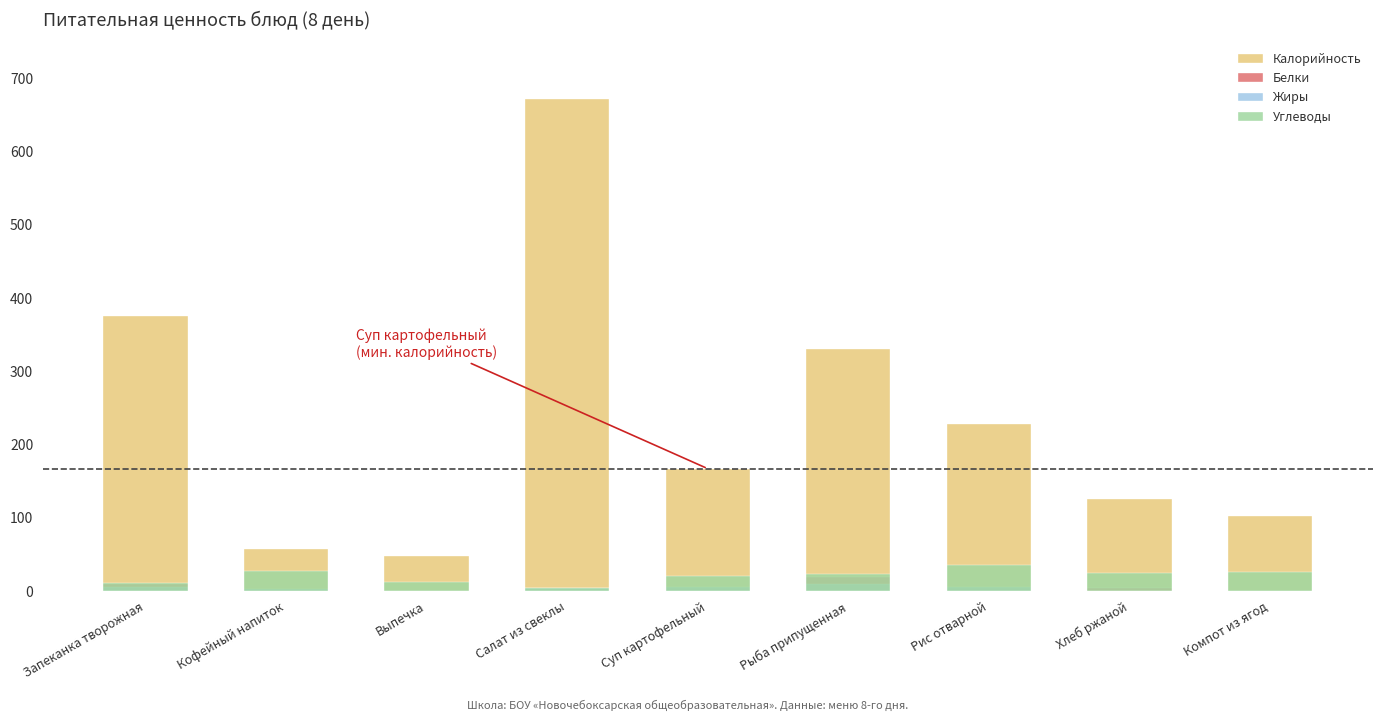

Count the number of data series in this chart.

4